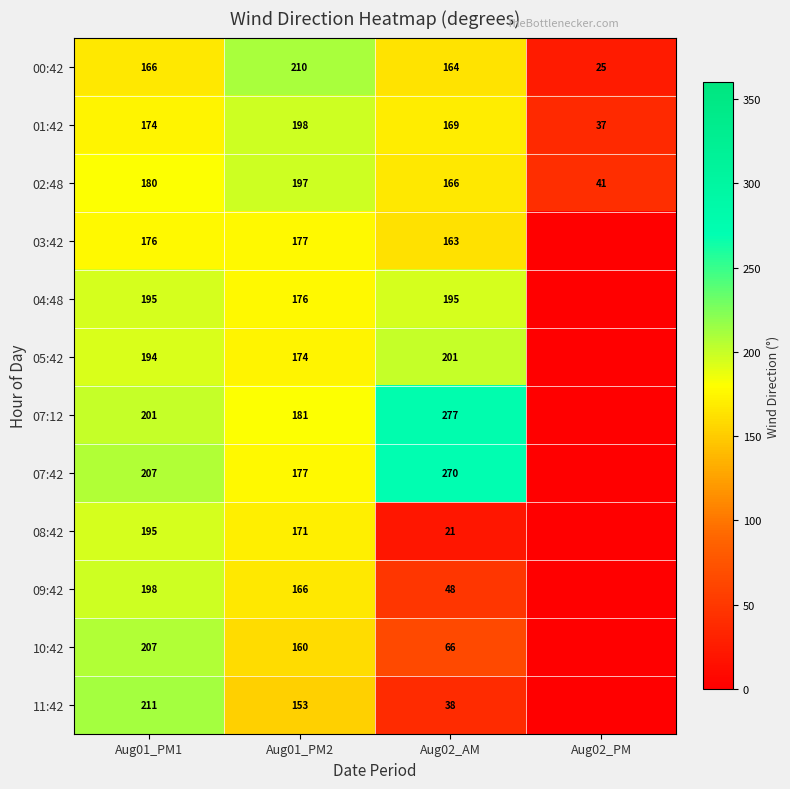

How many data points does each series have?

4